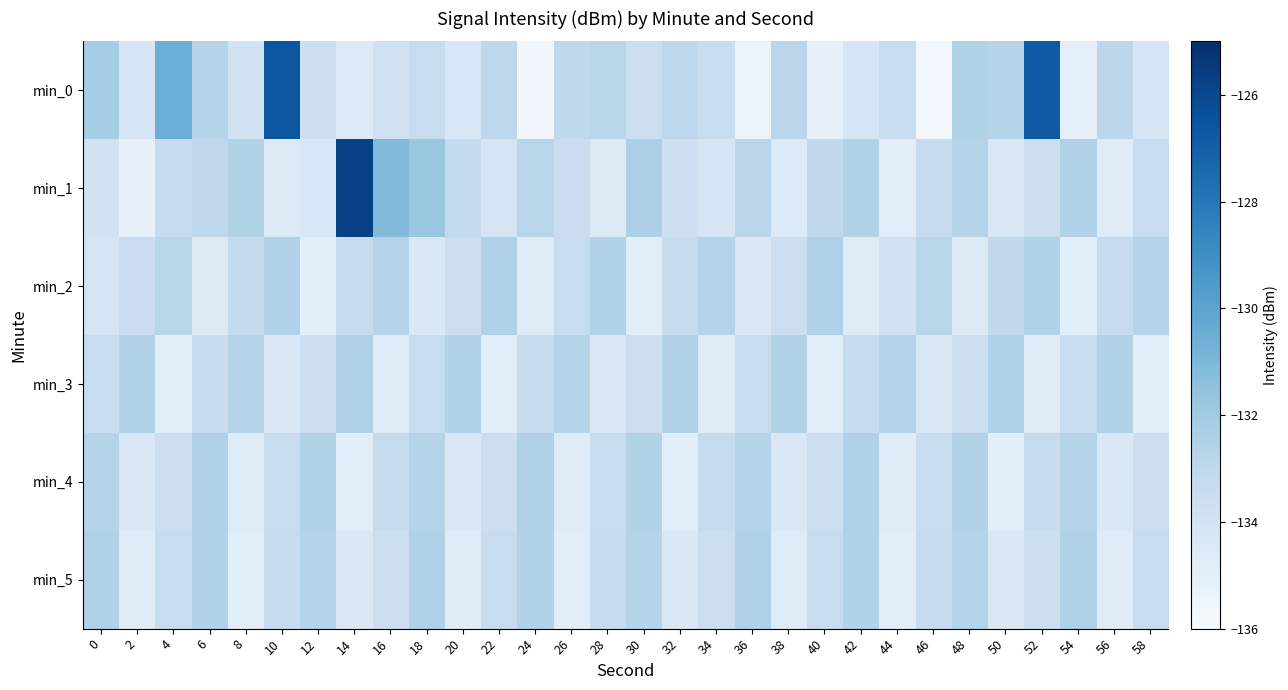

At which category does the chart reach its minimum across all series?

46